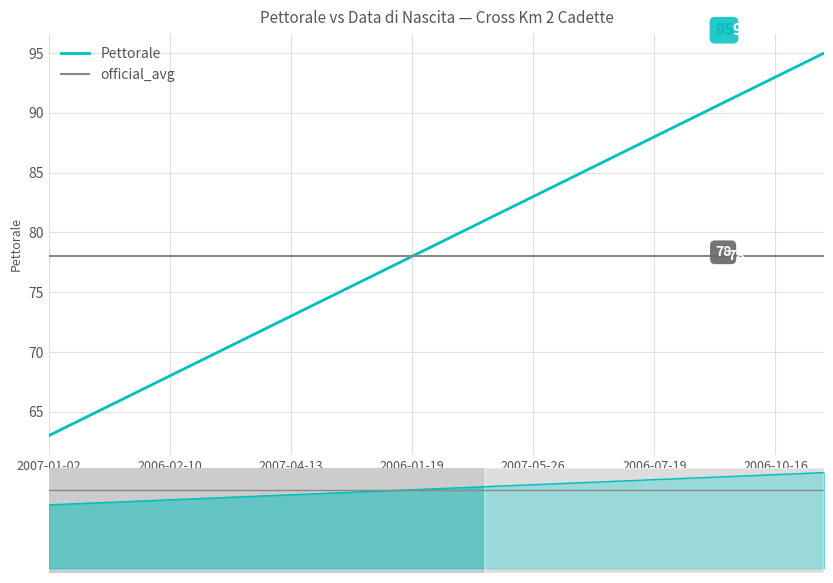

What is the difference between the maximum and minimum values?

32